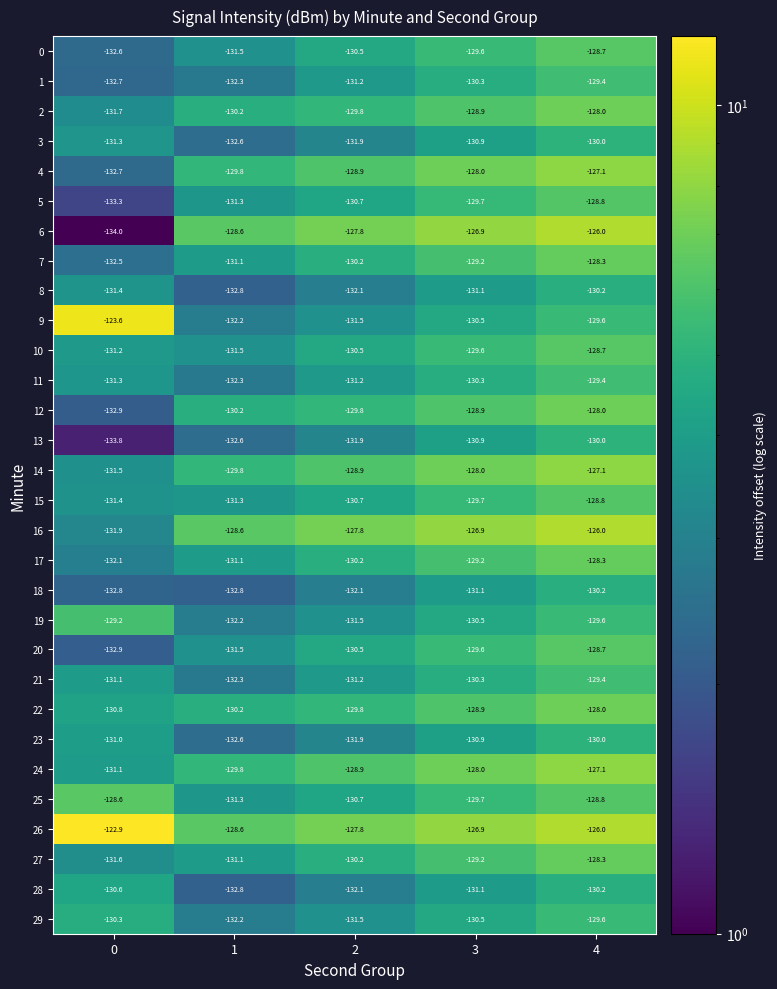

What is the approximate value of 26 at 1?

-128.6